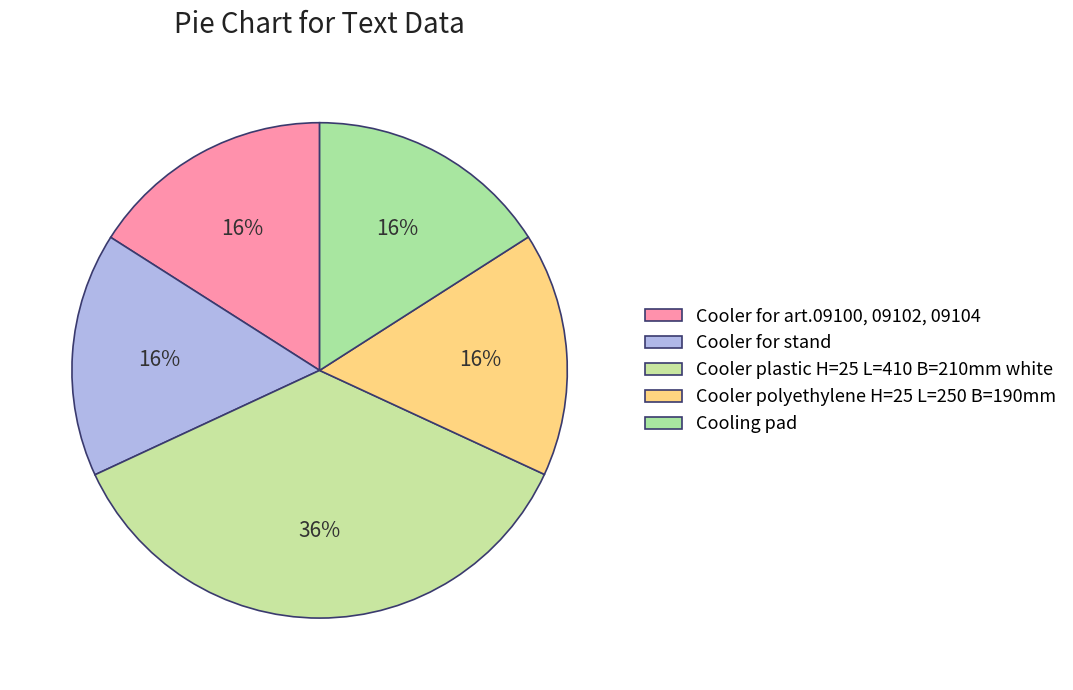

The Cooler for art.09100, 09102, 09104 slice represents 16% of the pie. True or false?

True